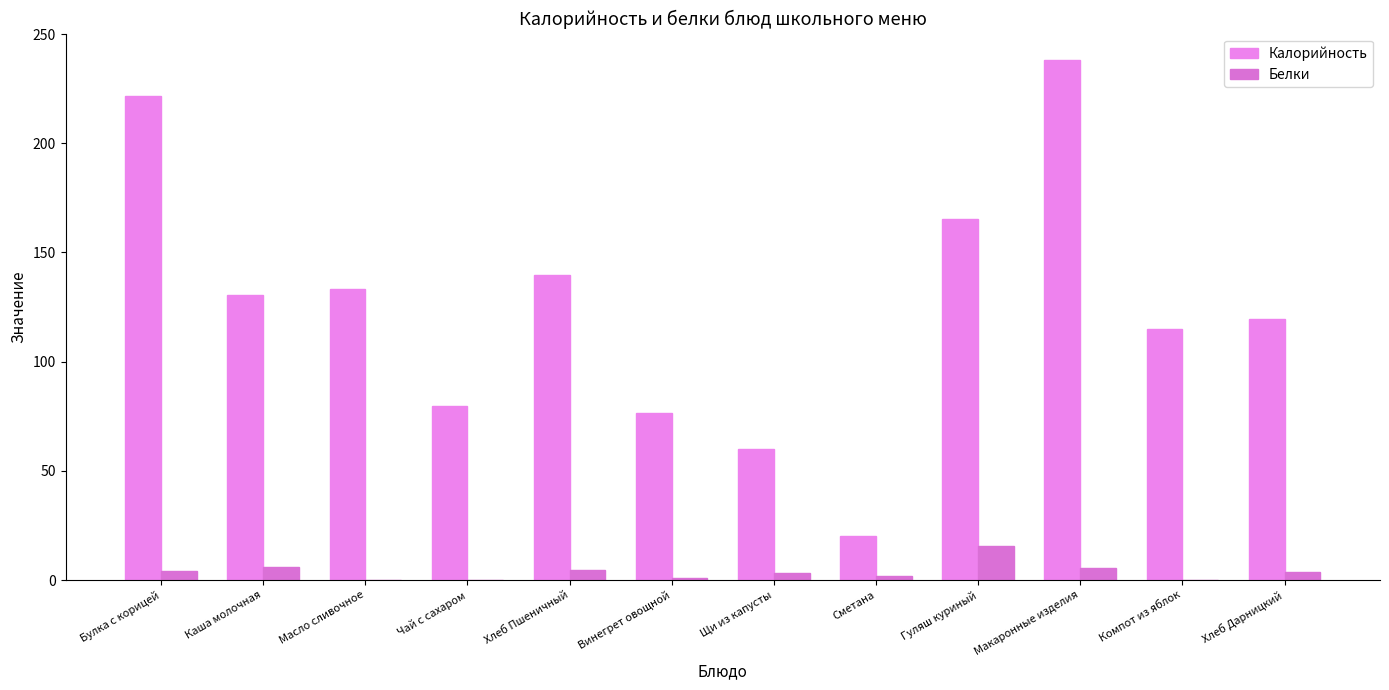

The value of Калорийность at Винегрет овощной is 76.5. True or false?

True